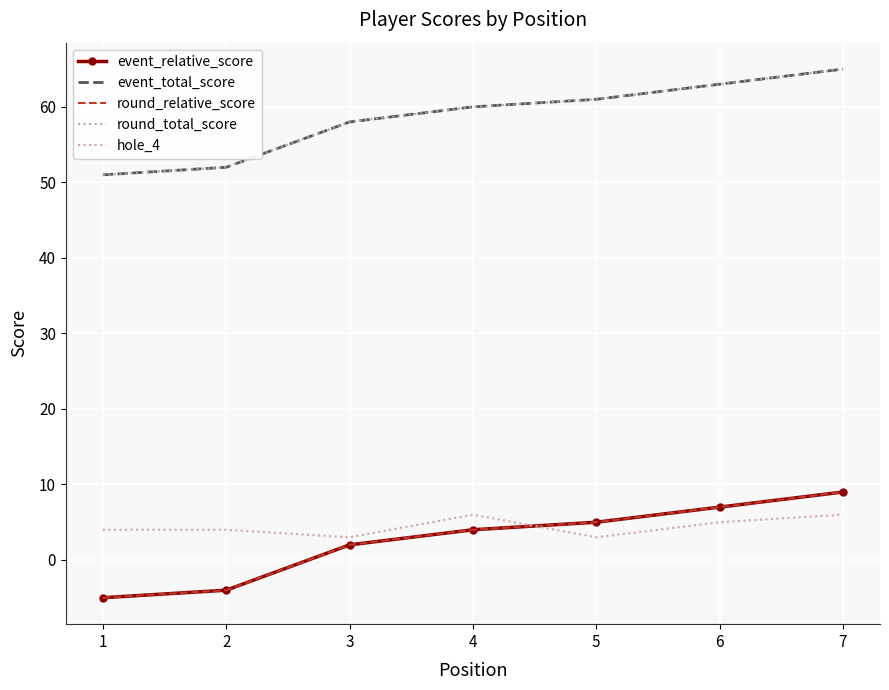

At which category is the sum across all series the highest?

7